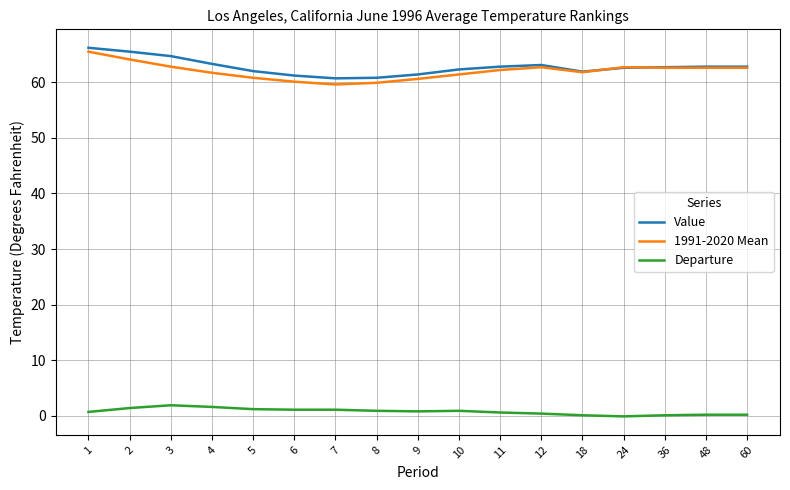

Is it true that Value equals 62.3 at 10?

True